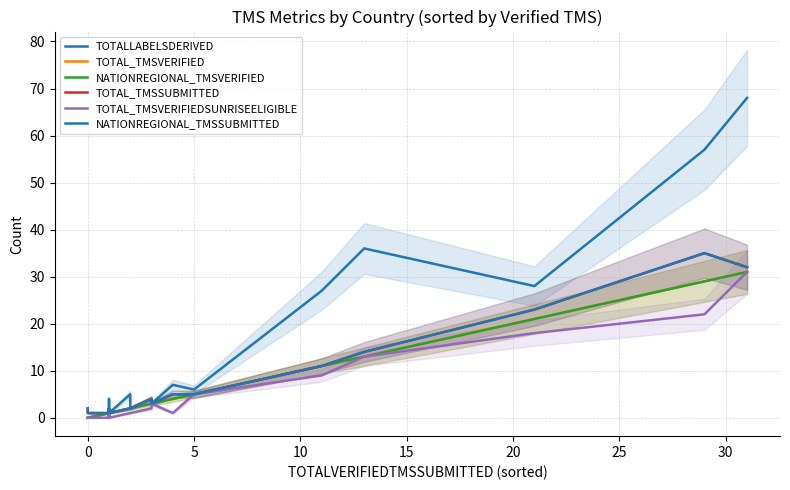

True or false: NATIONREGIONAL_TMSSUBMITTED and NATIONREGIONAL_TMSVERIFIED intersect in this chart.

False